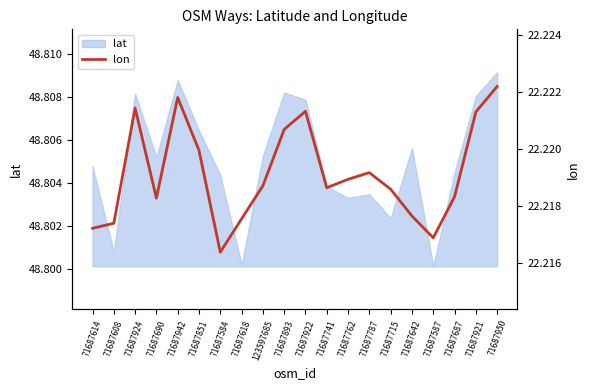

Rank the categories by value from lowest to highest.

71687584, 71687587, 71687614, 71687608, 71687618, 71687642, 71687690, 71687687, 71687715, 71687741, 123597685, 71687762, 71687787, 71687851, 71687893, 71687921, 71687922, 71687924, 71687942, 71687950